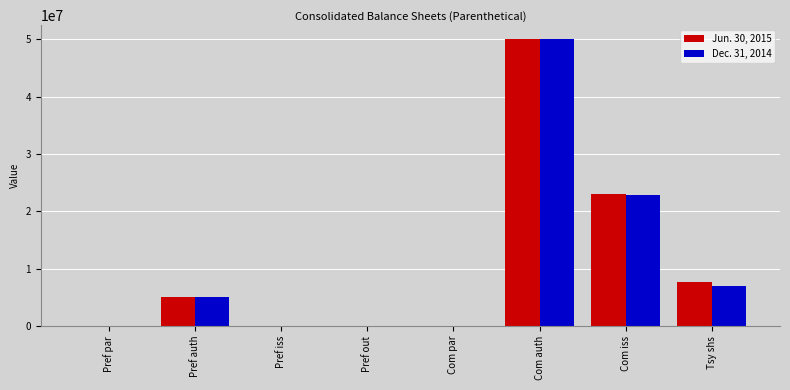

What are all the series names shown in the legend?

Jun. 30, 2015, Dec. 31, 2014